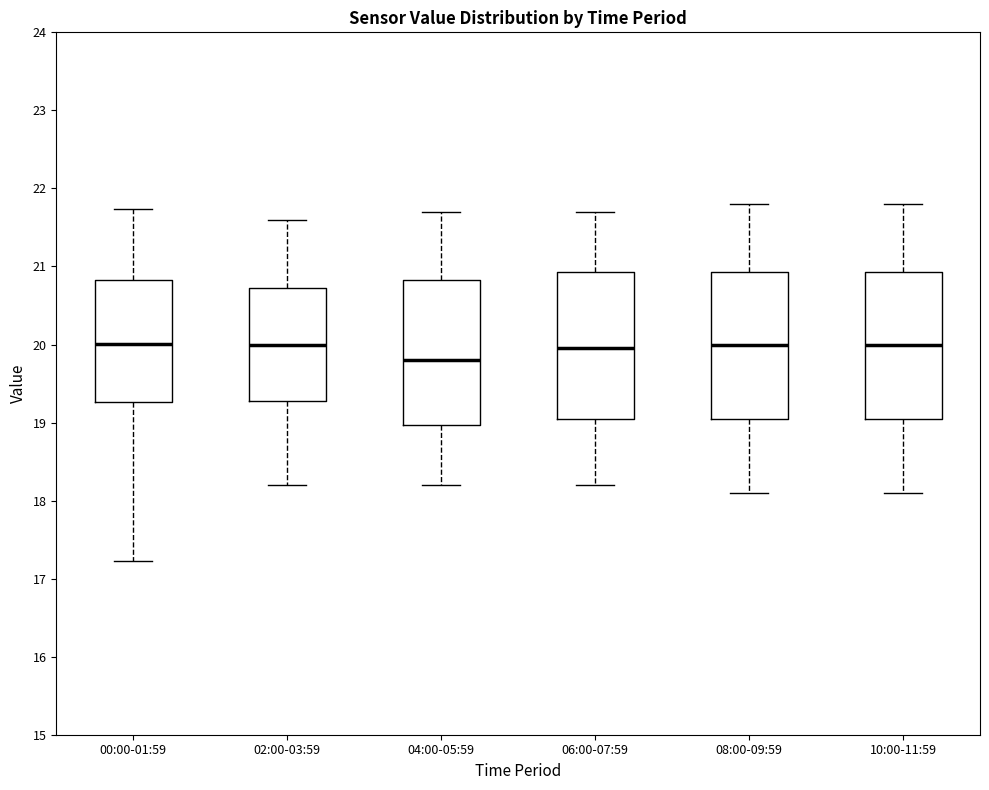

Where does the lower whisker of the box for 06:00-07:59 end on the y-axis? The values are not printed on the chart, so give them approximately, as read against the axis.

18.2